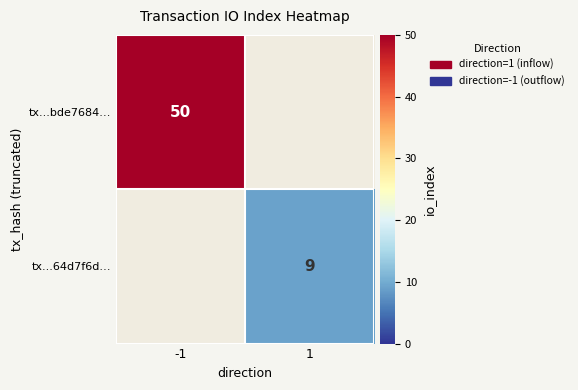

The tx...64d7f6d… series shows 5 at 1. True or false?

False